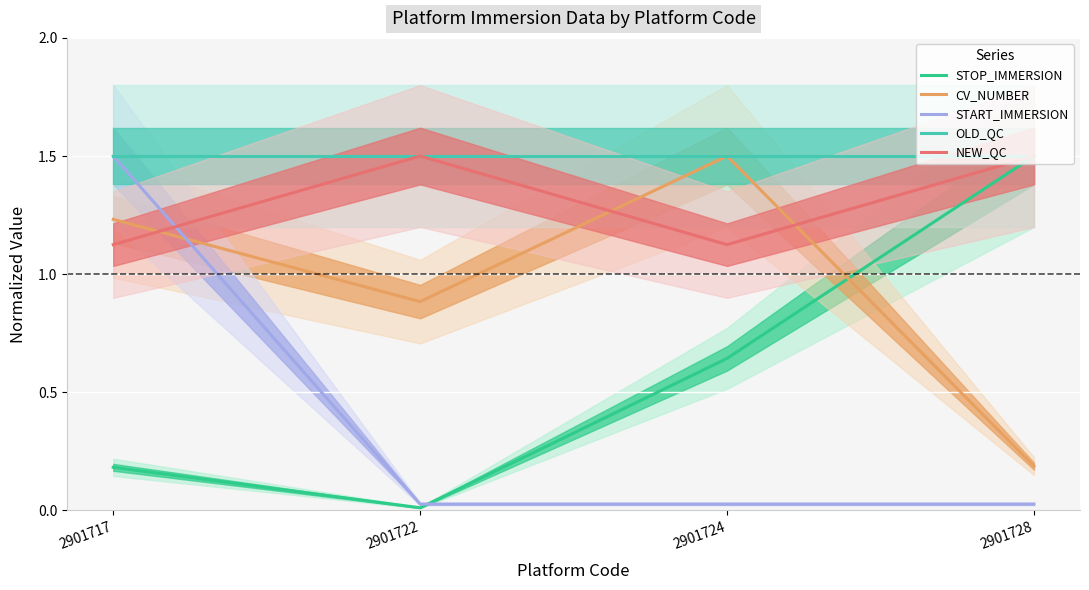

Reading left to right, list all the values displayed in this chart.

STOP_IMMERSION: 2901717=0.2	2901722=0.0	2901724=0.6	2901728=1.5
CV_NUMBER: 2901717=1.2	2901722=0.9	2901724=1.5	2901728=0.2
START_IMMERSION: 2901717=1.5	2901722=0.0	2901724=0.0	2901728=0.0
OLD_QC: 2901717=1.5	2901722=1.5	2901724=1.5	2901728=1.5
NEW_QC: 2901717=1.1	2901722=1.5	2901724=1.1	2901728=1.5